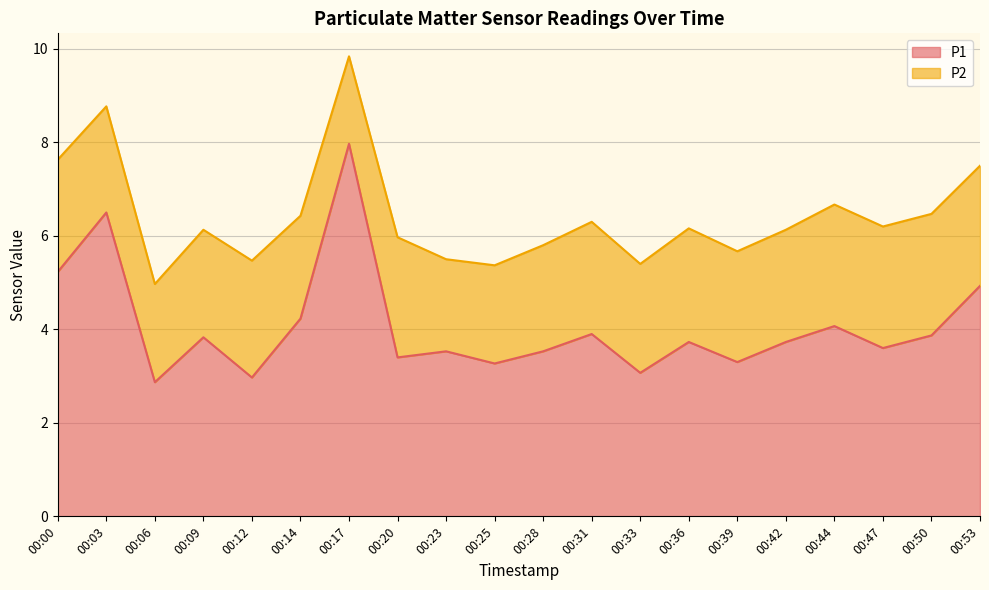

Which has a higher value, 00:12 or 00:36?

00:36